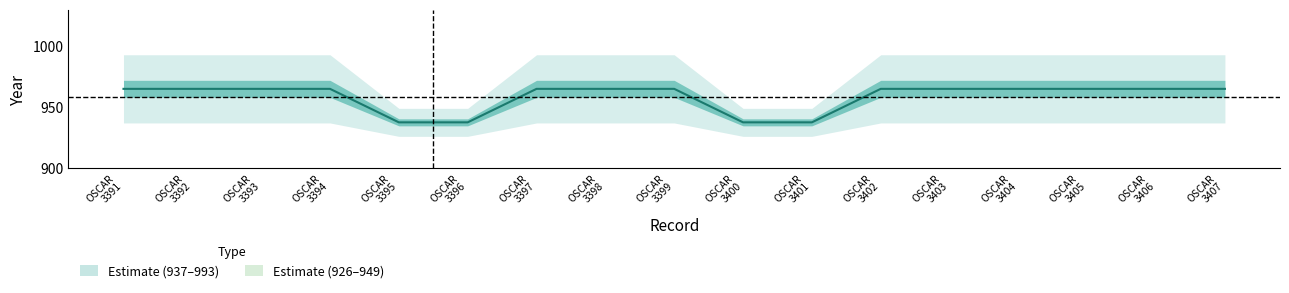

List the labels in order of value, smallest first.

OSCAR 3395, OSCAR 3396, OSCAR 3400, OSCAR 3401, OSCAR 3391, OSCAR 3392, OSCAR 3393, OSCAR 3394, OSCAR 3397, OSCAR 3398, OSCAR 3399, OSCAR 3402, OSCAR 3403, OSCAR 3404, OSCAR 3405, OSCAR 3406, OSCAR 3407